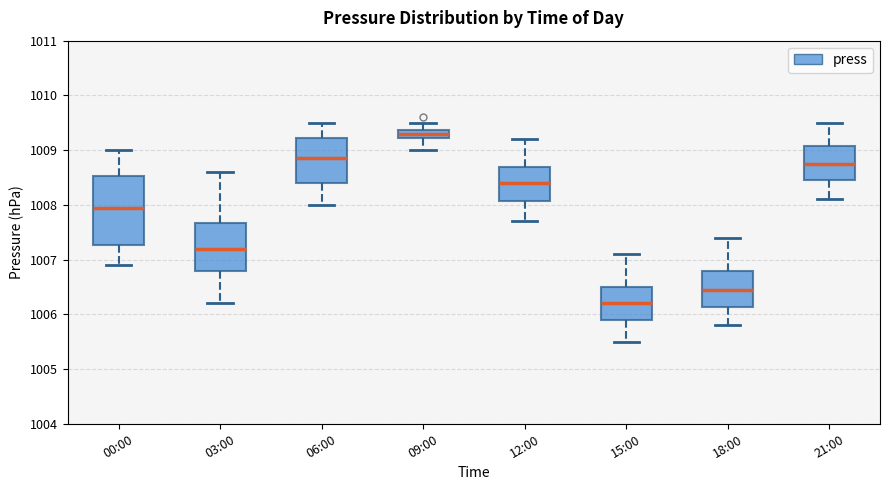

Which box's median line is the highest?

09:00